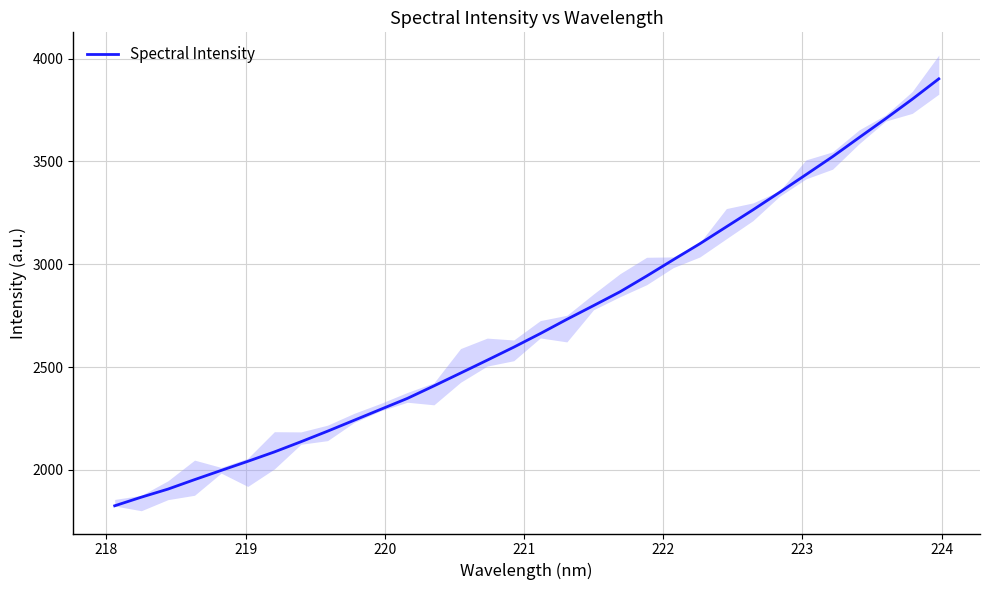

What is the smallest value displayed?

1825.4